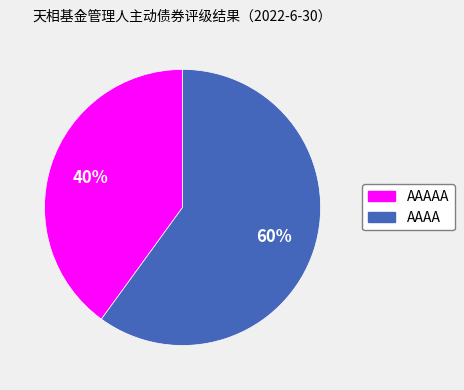

What is the largest slice in the pie chart?

AAAA